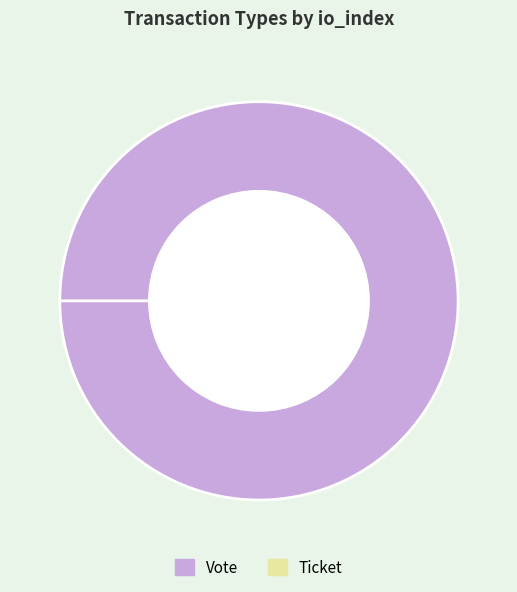

Which has a higher value, Vote or Ticket?

Vote